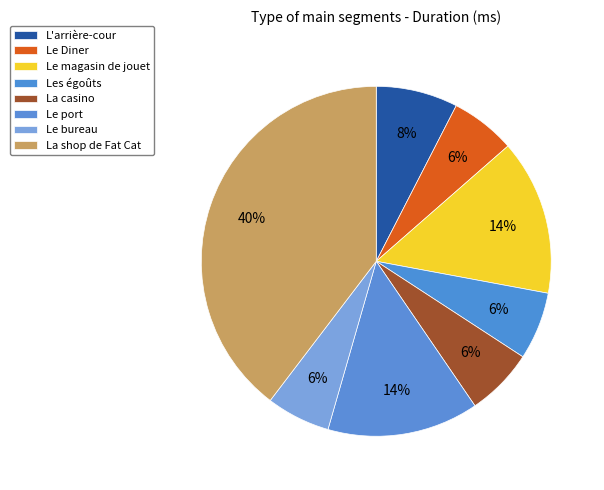

Does L'arrière-cour represent more than half of the total?

No